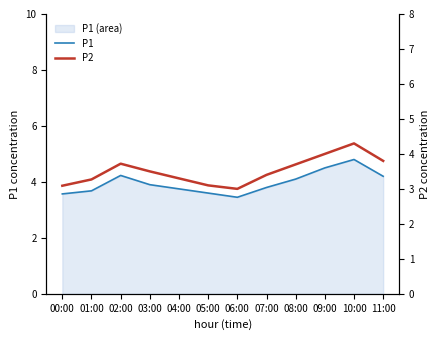

What is the sum of all P2 values?

42.2